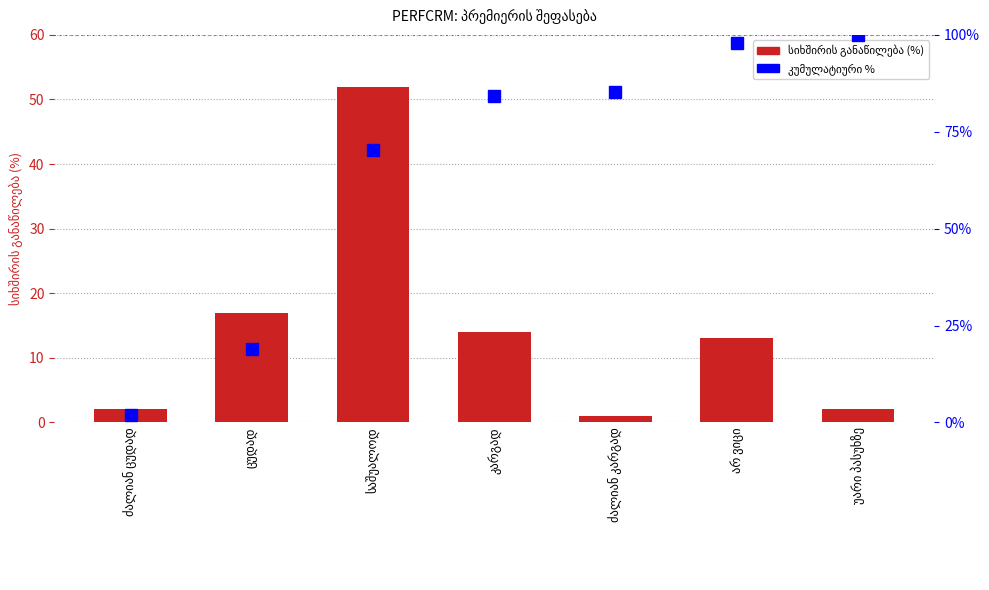

What is the difference between the second highest and minimum values in the სიხშირის განაწილება (%) series?

16.0